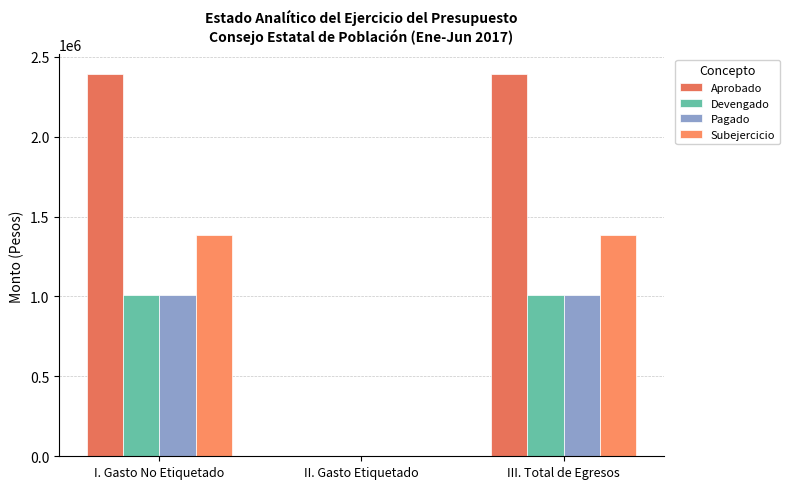

How many groups of bars are there?

3